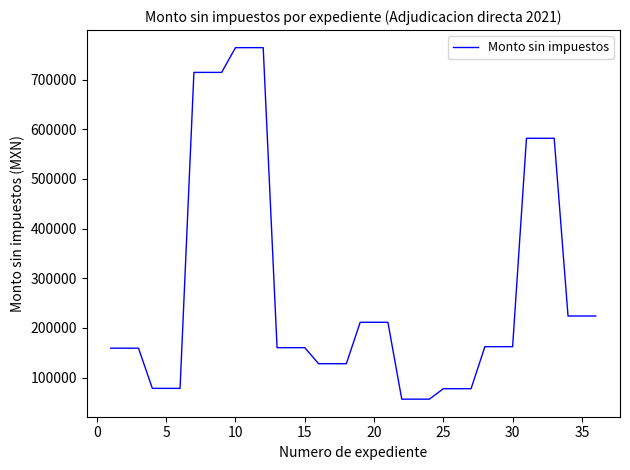

How many lines are shown in the chart?

1